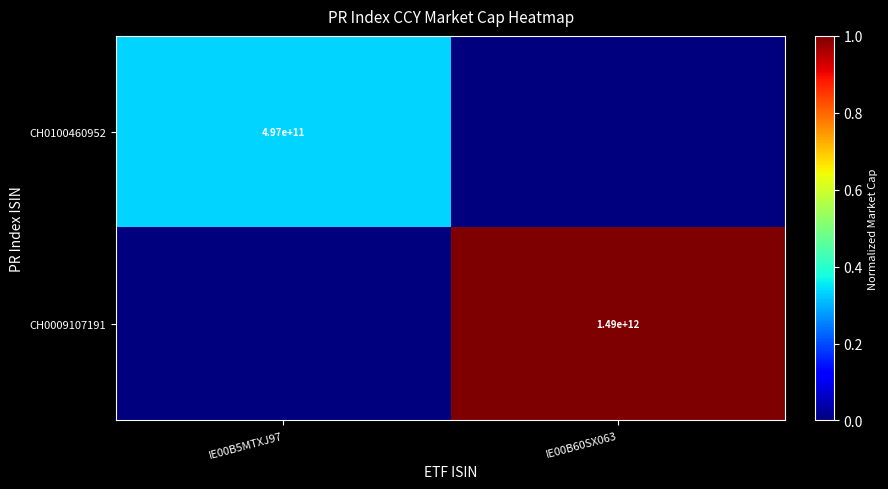

Is it true that CH0009107191 equals 1490000000000 at IE00B60SX063?

True